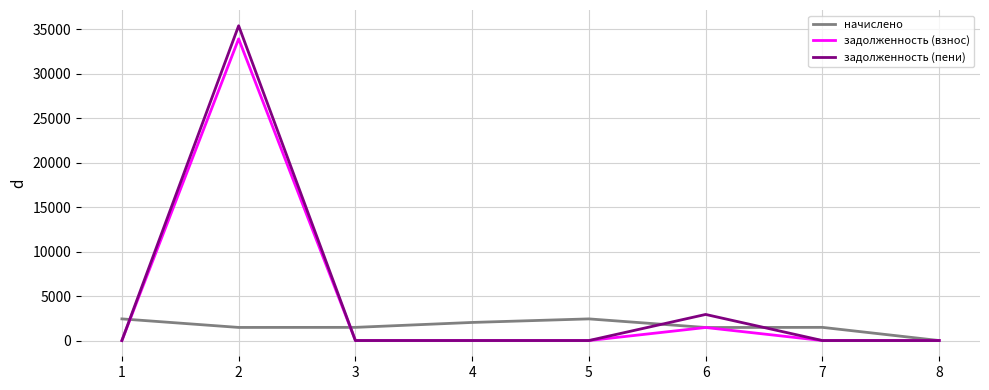

What is the spread (max minus min) of values at 6?

1466.4